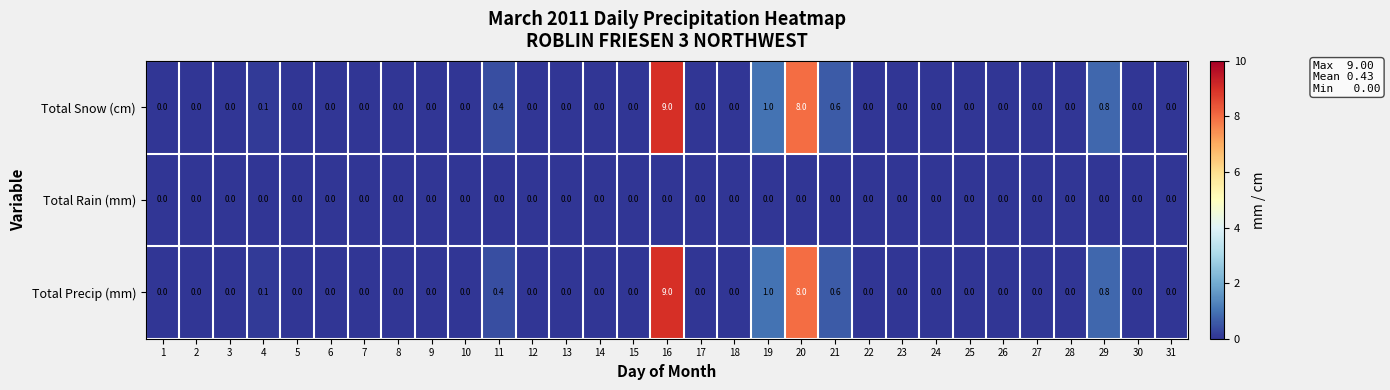

At which category does the chart reach its peak across all series?

16